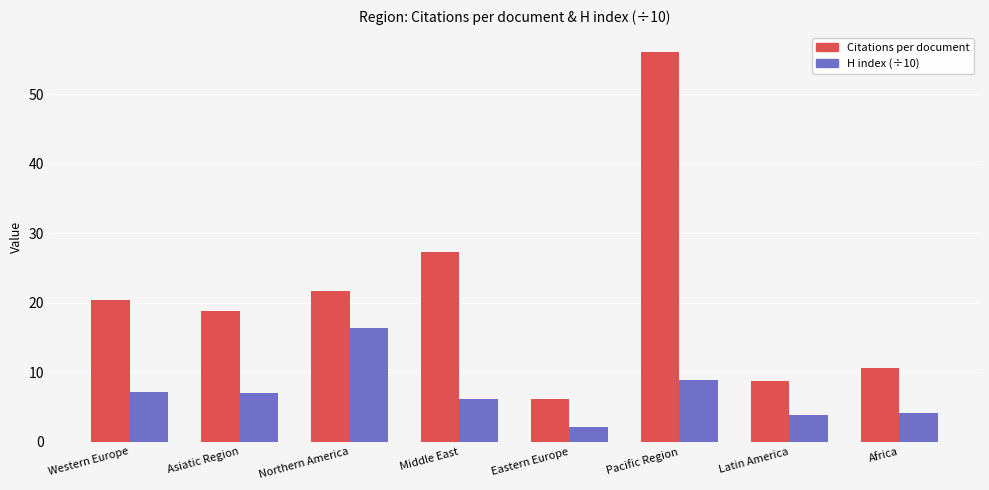

What is the sum of all Citations per document values?

169.5